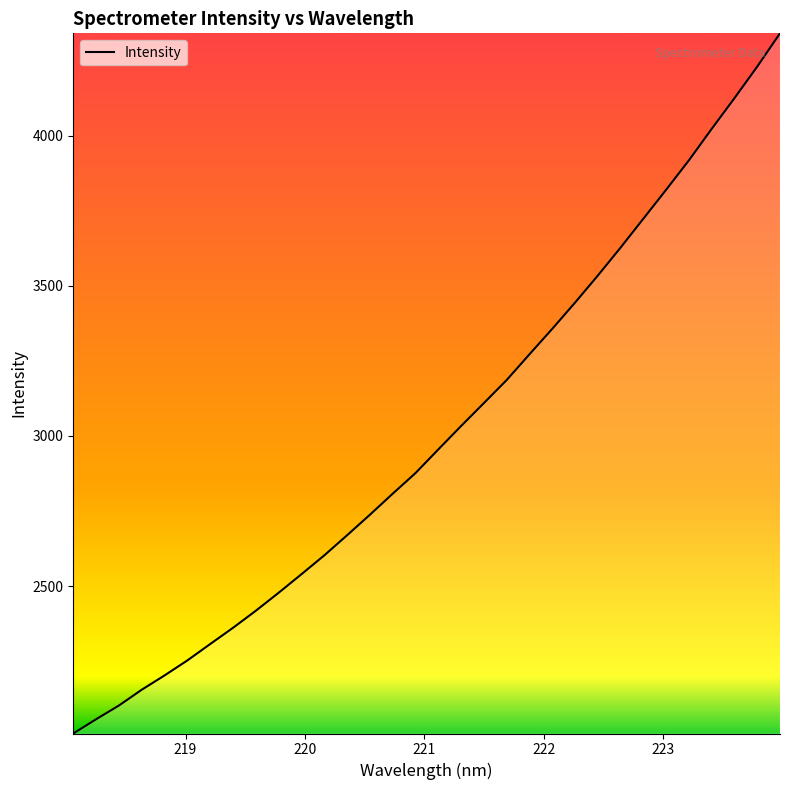

What is the smallest value displayed?

2009.2